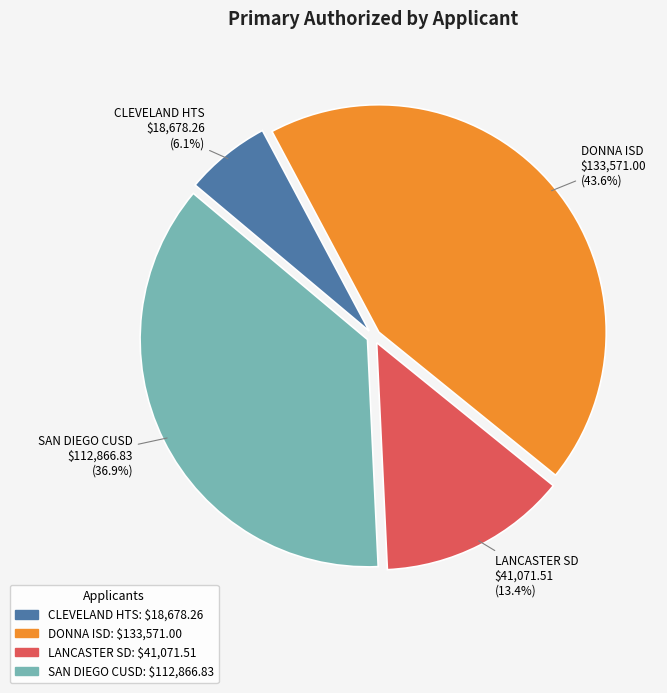

Combined, what portion of the pie is DONNA ISD and CLEVELAND HTS?

49.7%